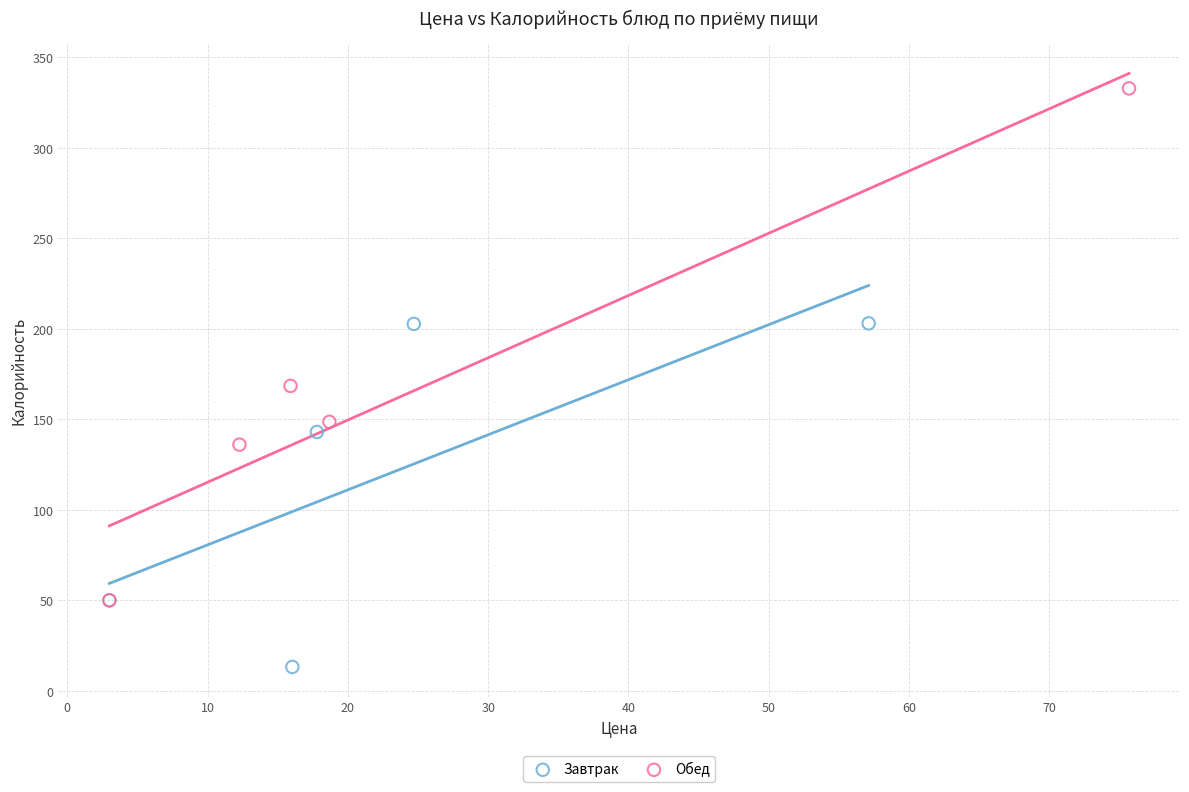

Which series reaches the maximum Y coordinate?

Обед